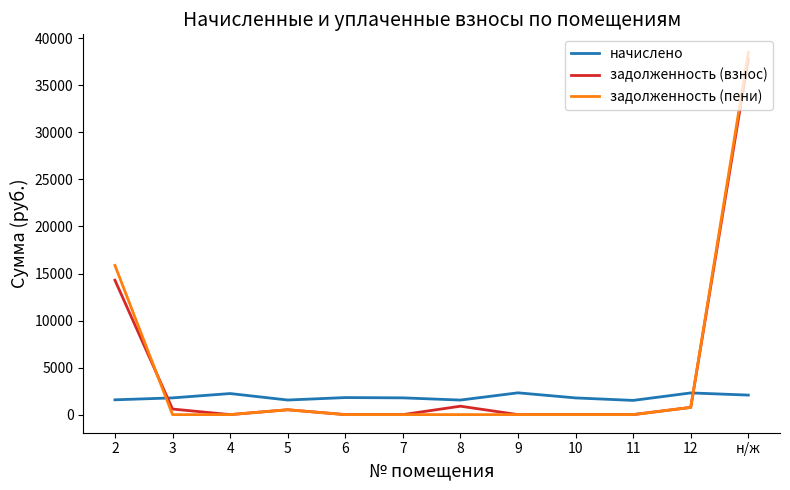

The value of задолженность (пени) at 11 is 0.0. True or false?

True